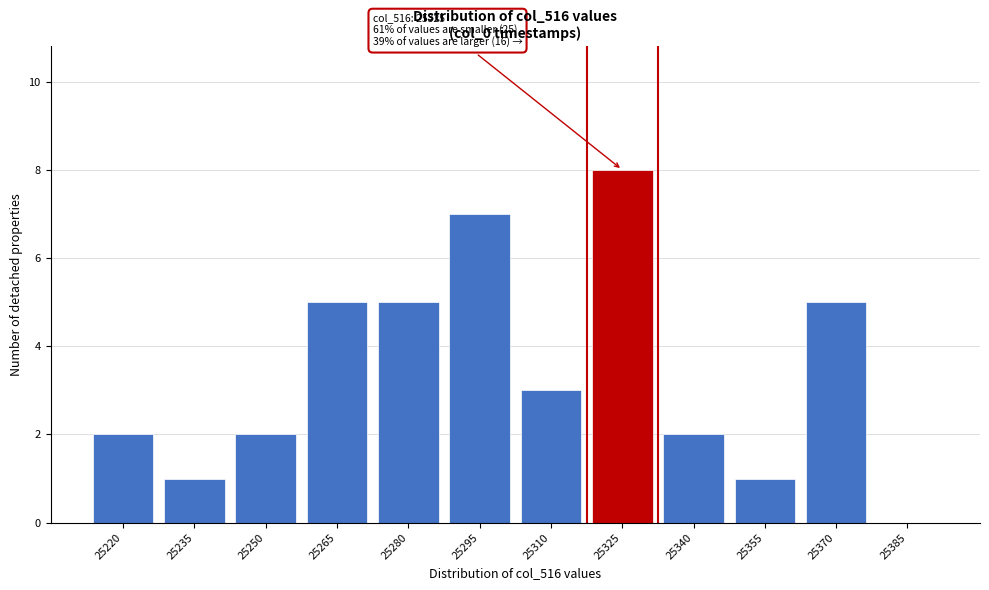

Reading right to left, extract all data points from this chart.

25385=0	25370=5	25355=1	25340=2	25325=8	25310=3	25295=7	25280=5	25265=5	25250=2	25235=1	25220=2